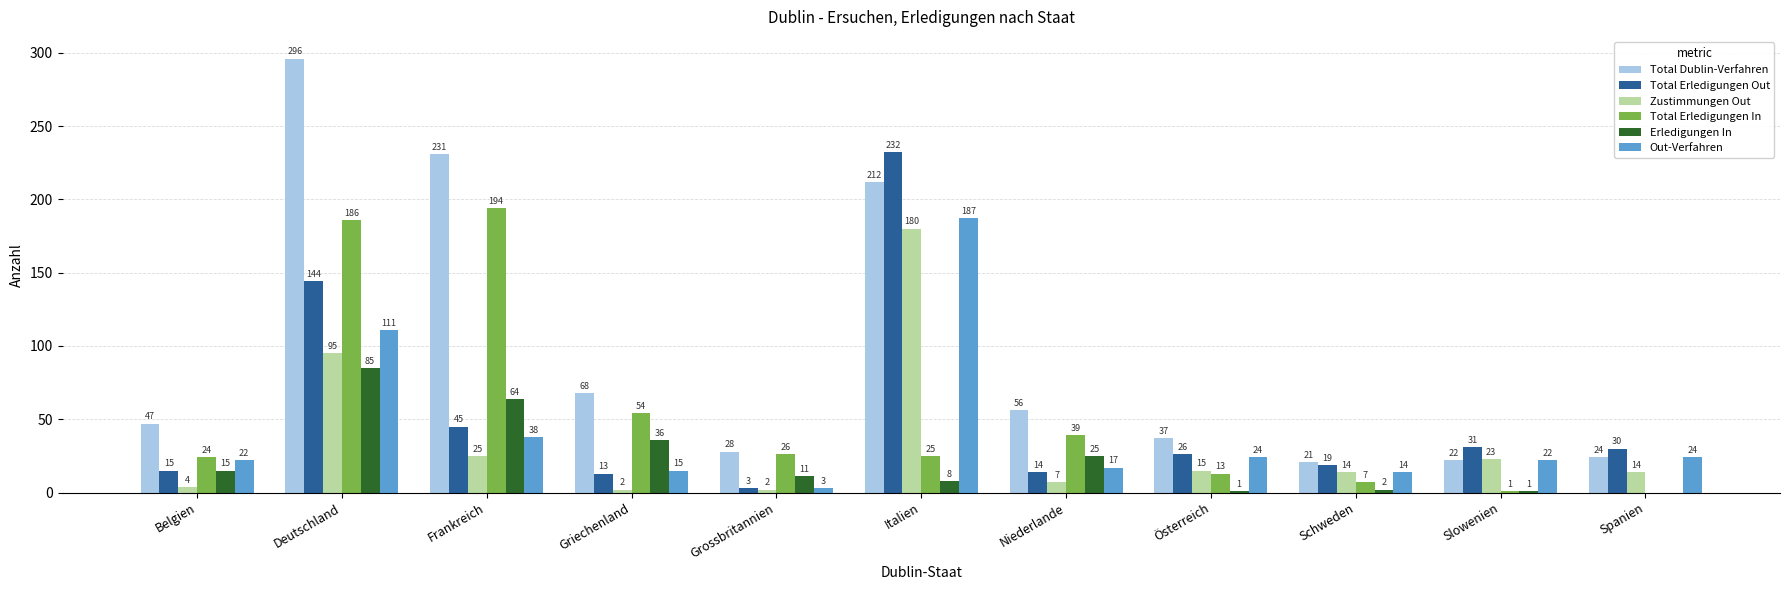

Which series changed the most between Frankreich and Niederlande?

Total Dublin-Verfahren